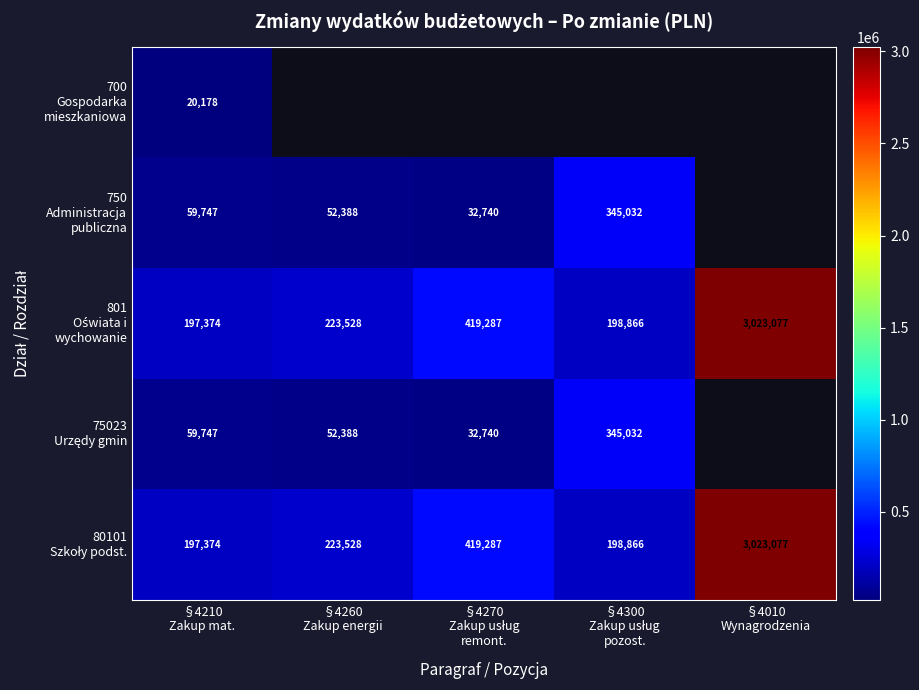

What is the sum of the 80101 Szkoły podst. values at §4210 Zakup mat. and §4300 Zakup usług pozost.?

396239.8